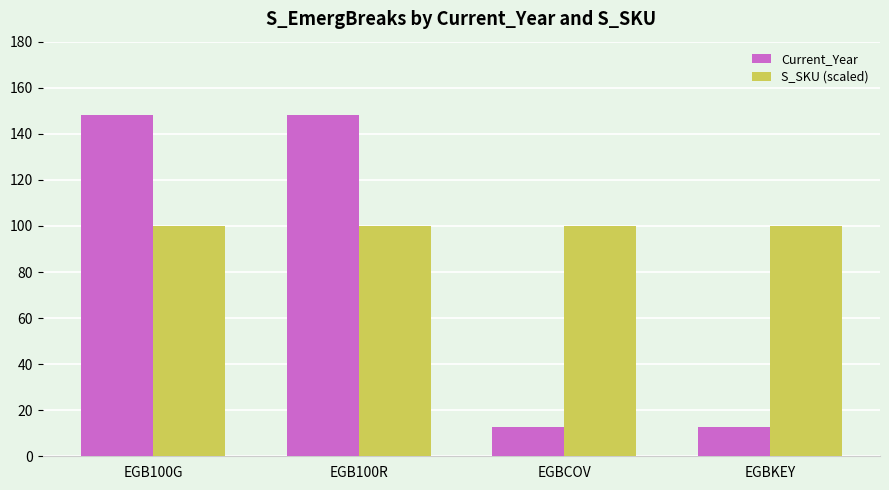

True or false: S_SKU (scaled) has a value of 100.0 at EGB100G.

True